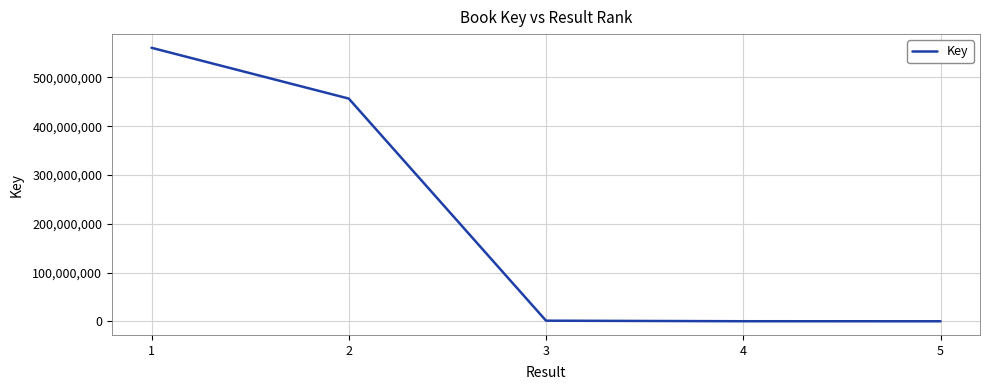

The value at 1 is 266369818. True or false?

False